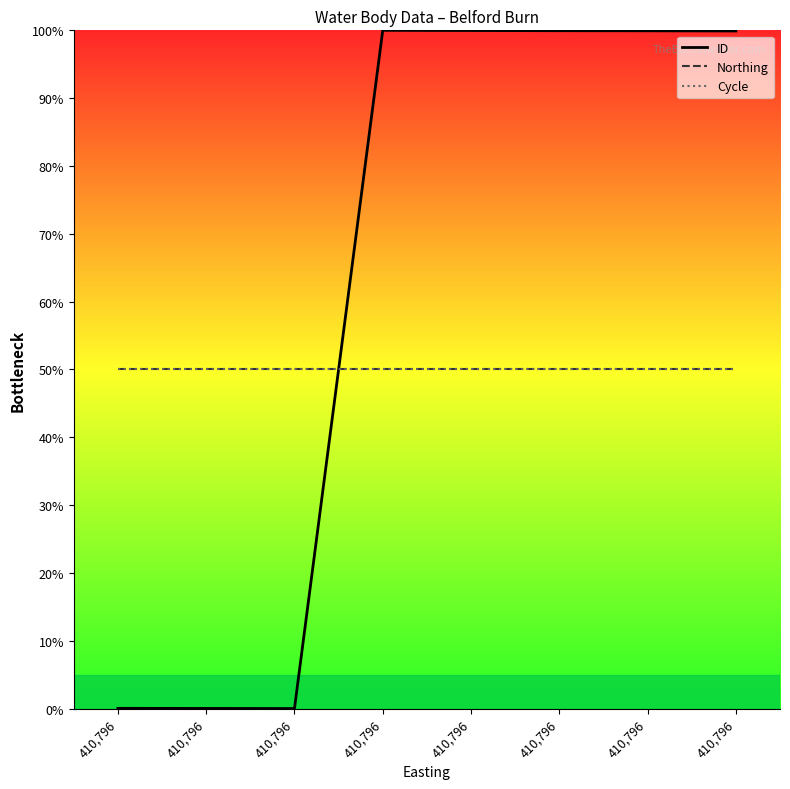

How many intersections are there between Northing and ID?

1